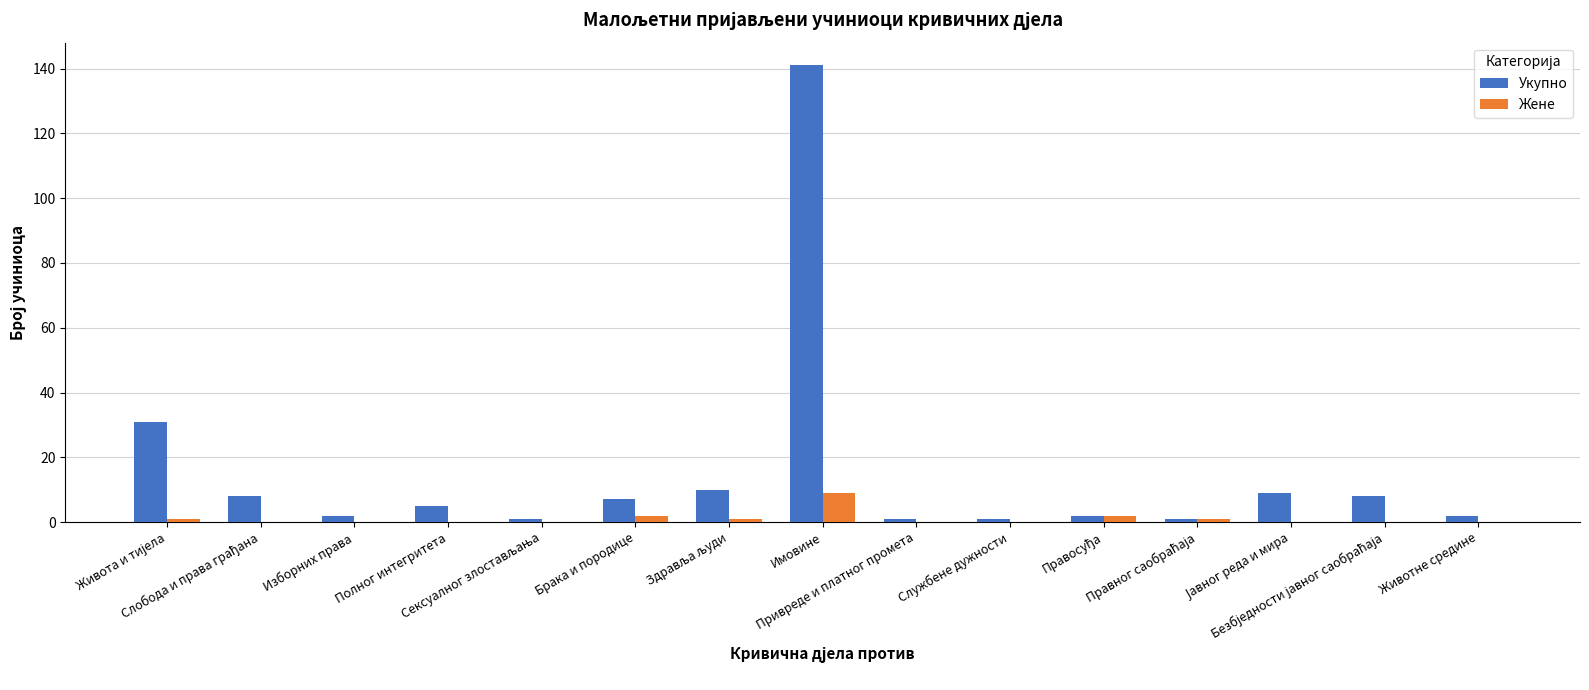

Which series has the largest total across all categories?

Укупно